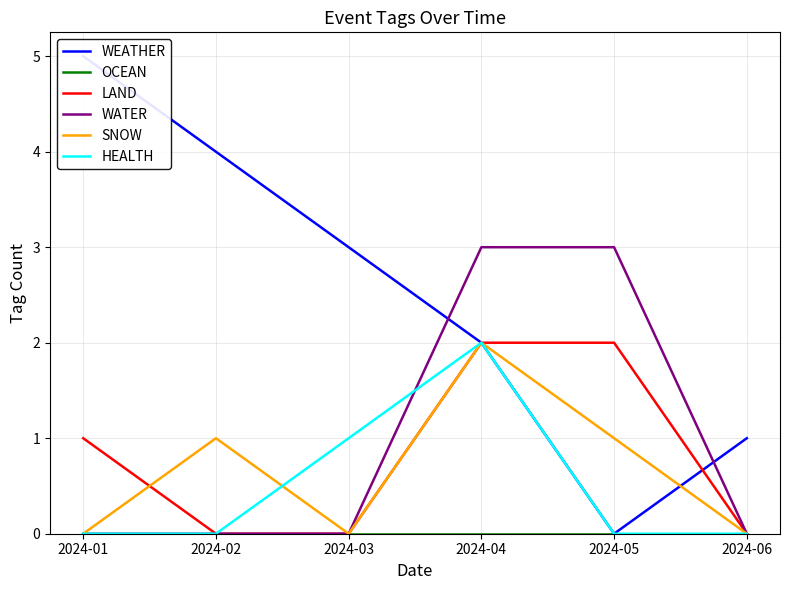

List the labels in order of OCEAN value, smallest first.

2024-01, 2024-02, 2024-03, 2024-04, 2024-05, 2024-06